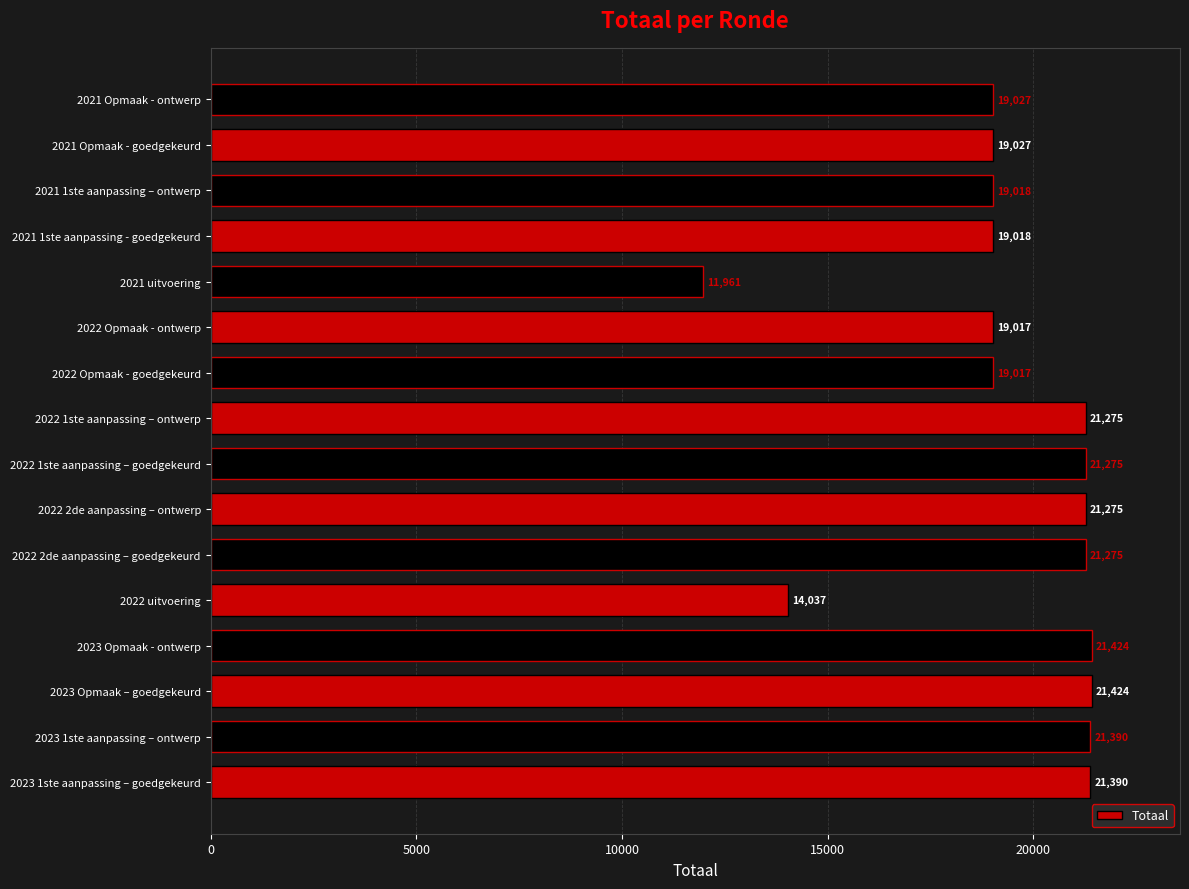

What is the difference between the second highest and second lowest values?

7387